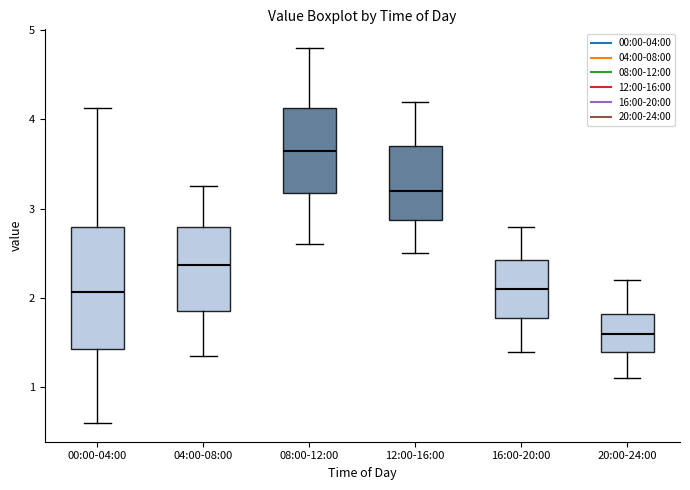

Reading left to right, transcribe this box plot: for each box, give where its median line is, the range the box spans, and where its two whiskers end, as read against the y-axis. The values are not printed on the chart, so give them approximately, as read against the axis.

00:00-04:00: median 2.1, box 1.4 to 2.8, whiskers 0.6 to 4.1
04:00-08:00: median 2.4, box 1.9 to 2.8, whiskers 1.4 to 3.3
08:00-12:00: median 3.7, box 3.2 to 4.1, whiskers 2.6 to 4.8
12:00-16:00: median 3.2, box 2.9 to 3.7, whiskers 2.5 to 4.2
16:00-20:00: median 2.1, box 1.8 to 2.4, whiskers 1.4 to 2.8
20:00-24:00: median 1.6, box 1.4 to 1.8, whiskers 1.1 to 2.2